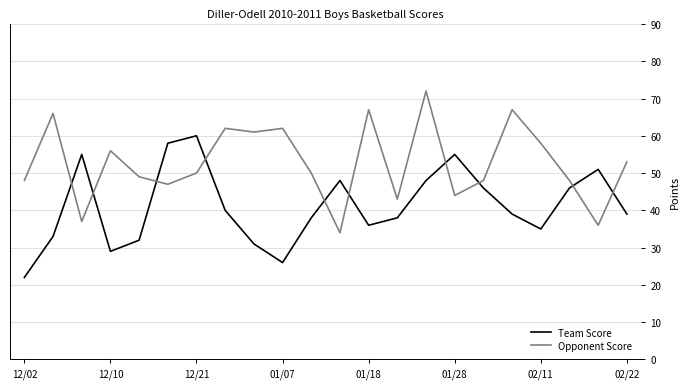

Reading left to right, extract all data points from this chart.

Team Score: 22	33	55	29	32	58	60	40	31	26	38	48	36	38	48	55	46	39	35	46	51	39
Opponent Score: 48	66	37	56	49	47	50	62	61	62	50	34	67	43	72	44	48	67	58	48	36	53